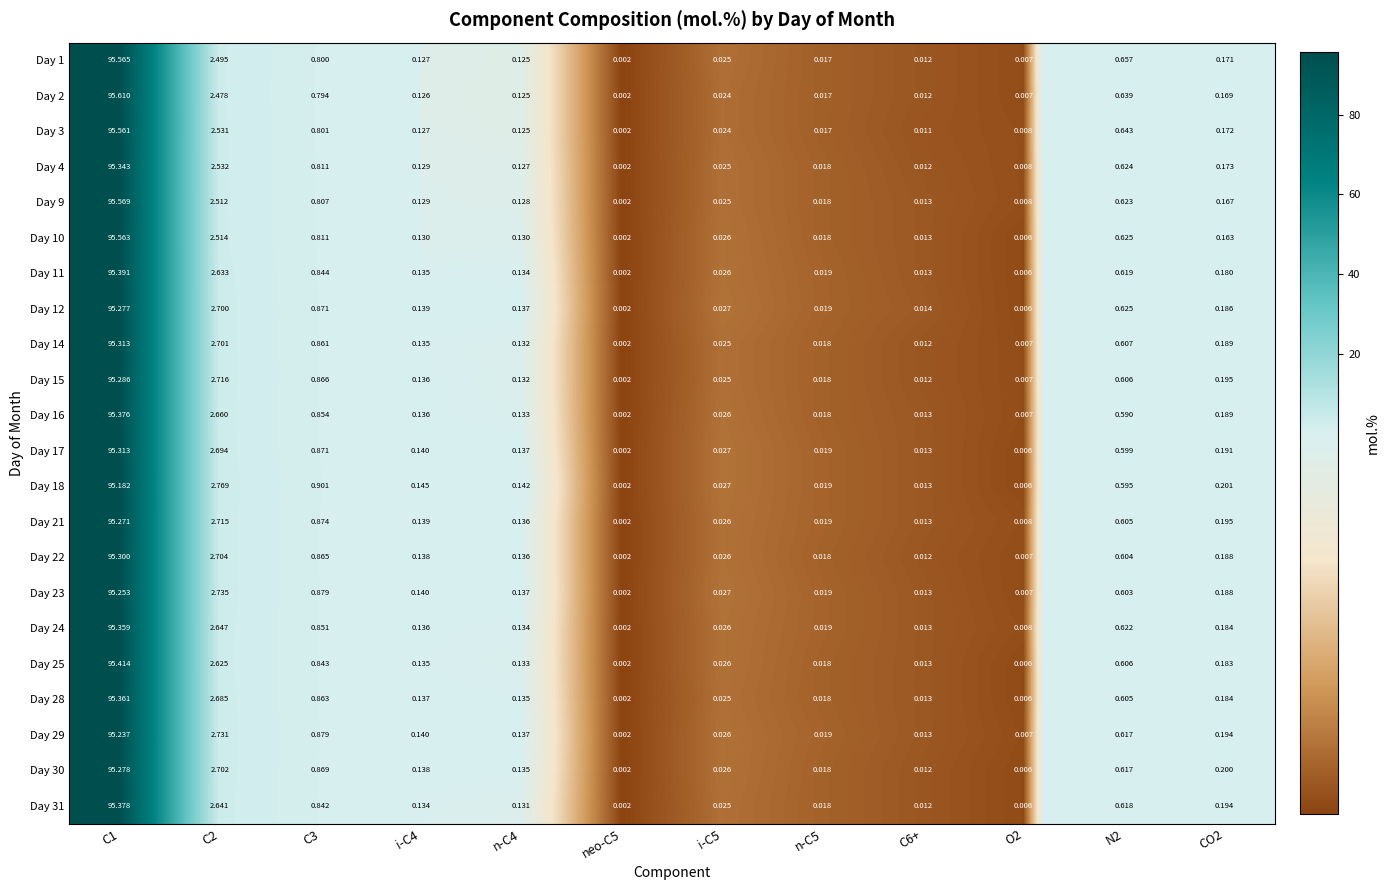

Is the value of Day 10 at i-C4 greater than the value of Day 9 at n-C4?

Yes